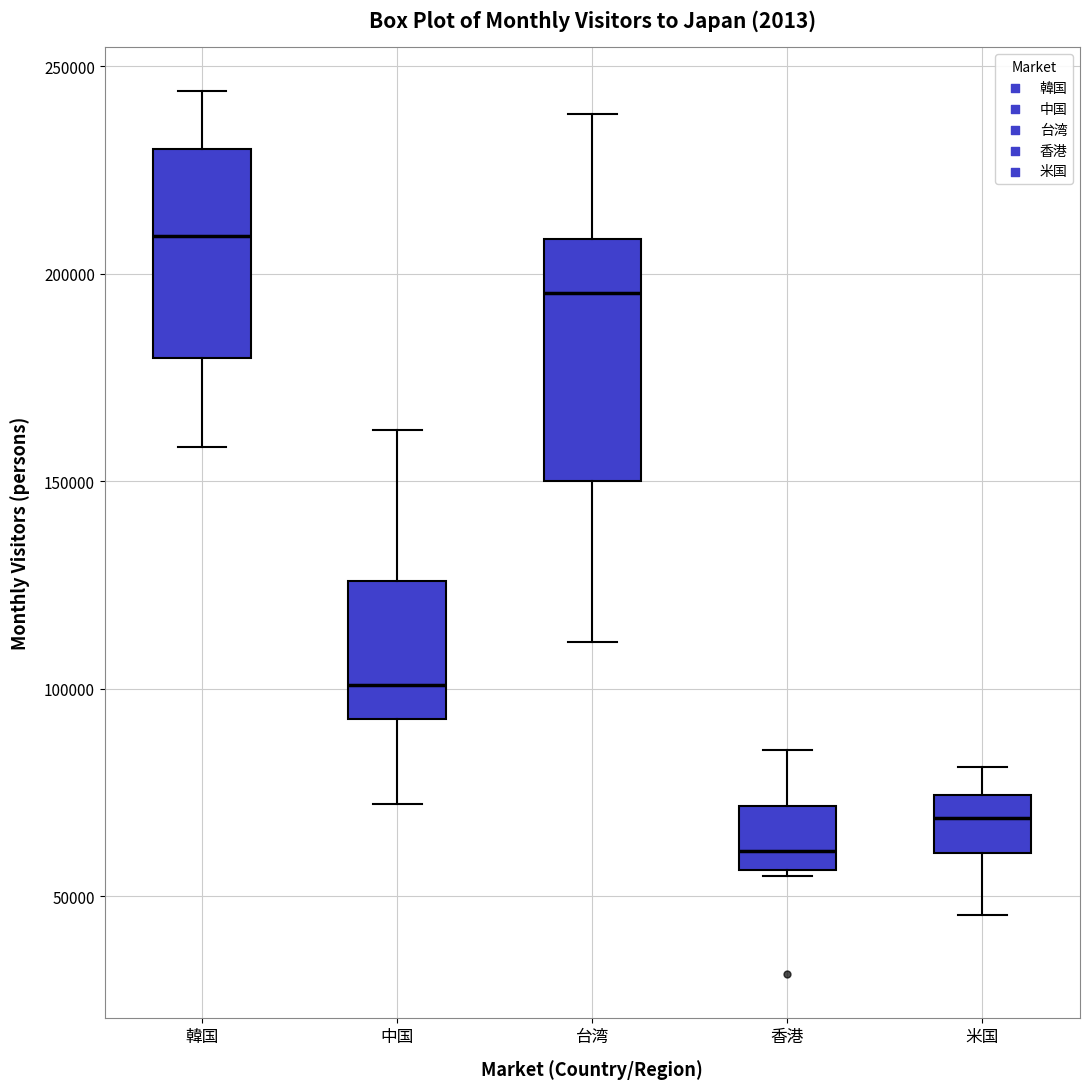

Reading left to right, read every box against the y-axis: the position of its median line, the range the box covers, and the ends of its whiskers. The values are not printed on the chart, so give them approximately, as read against the axis.

韓国: median 210000, box 180000 to 230000, whiskers 160000 to 245000
中国: median 100000, box 95000 to 125000, whiskers 70000 to 160000
台湾: median 195000, box 150000 to 210000, whiskers 110000 to 240000
香港: median 60000, box 55000 to 70000, whiskers 55000 to 85000
米国: median 70000, box 60000 to 75000, whiskers 45000 to 80000